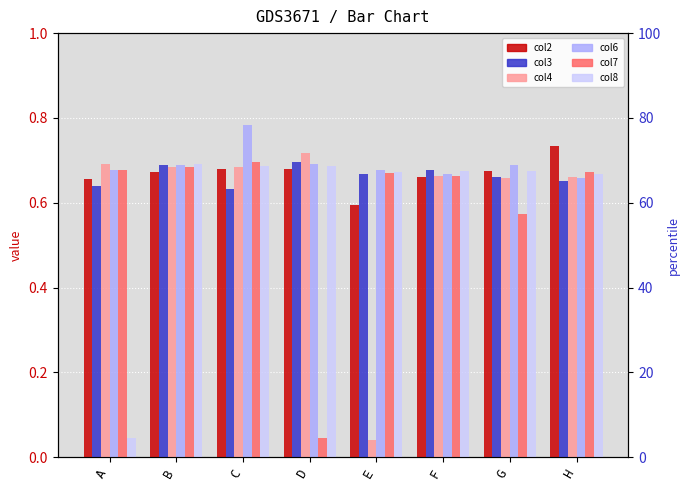

List the labels in order of col4 value, largest first.

D, A, B, C, F, H, G, E